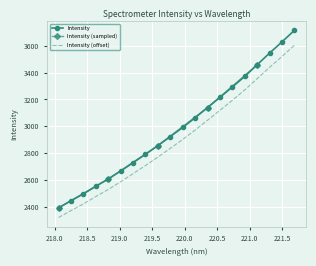

Rank the categories by value from lowest to highest.

218.0596, 218.2508, 218.442, 218.6332, 218.8244, 219.0156, 219.2067, 219.3979, 219.589, 219.7801, 219.9712, 220.1623, 220.3533, 220.5444, 220.7354, 220.9264, 221.1174, 221.3083, 221.4993, 221.6902